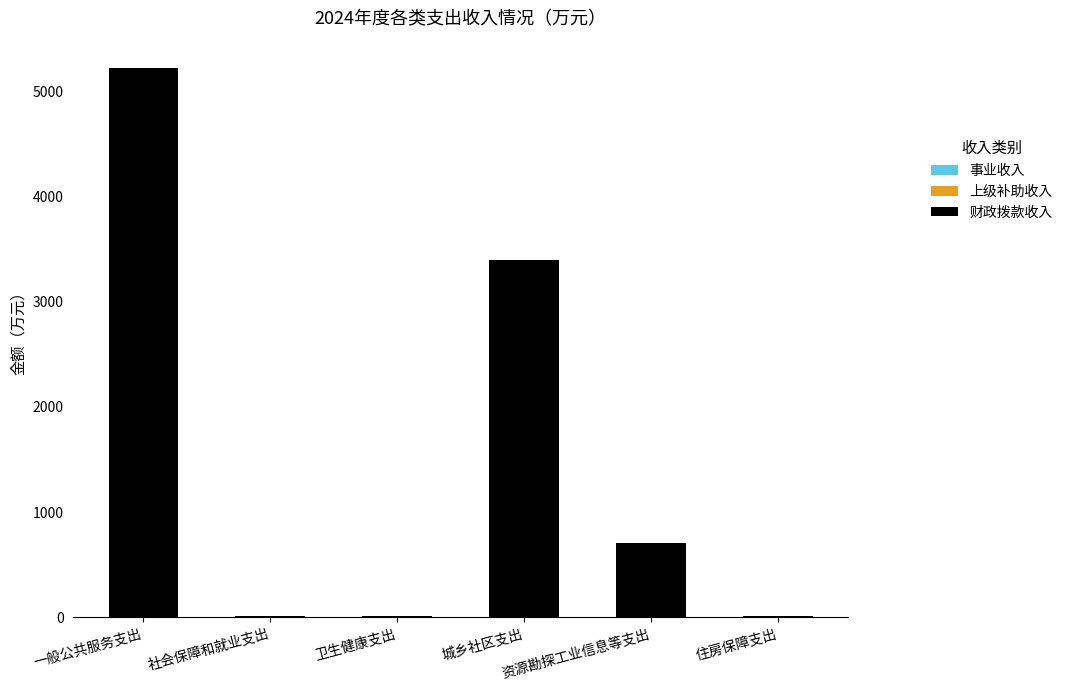

What is the maximum value shown in the chart?

5218.7